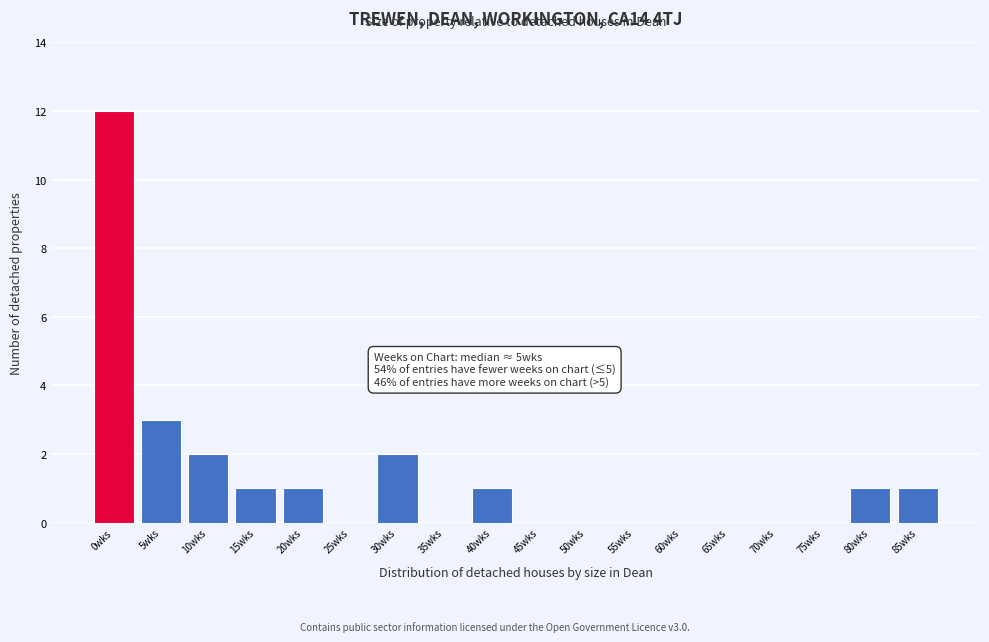

Reading left to right, list all the values displayed in this chart.

0wks=12	5wks=3	10wks=2	15wks=1	20wks=1	25wks=0	30wks=2	35wks=0	40wks=1	45wks=0	50wks=0	55wks=0	60wks=0	65wks=0	70wks=0	75wks=0	80wks=1	85wks=1